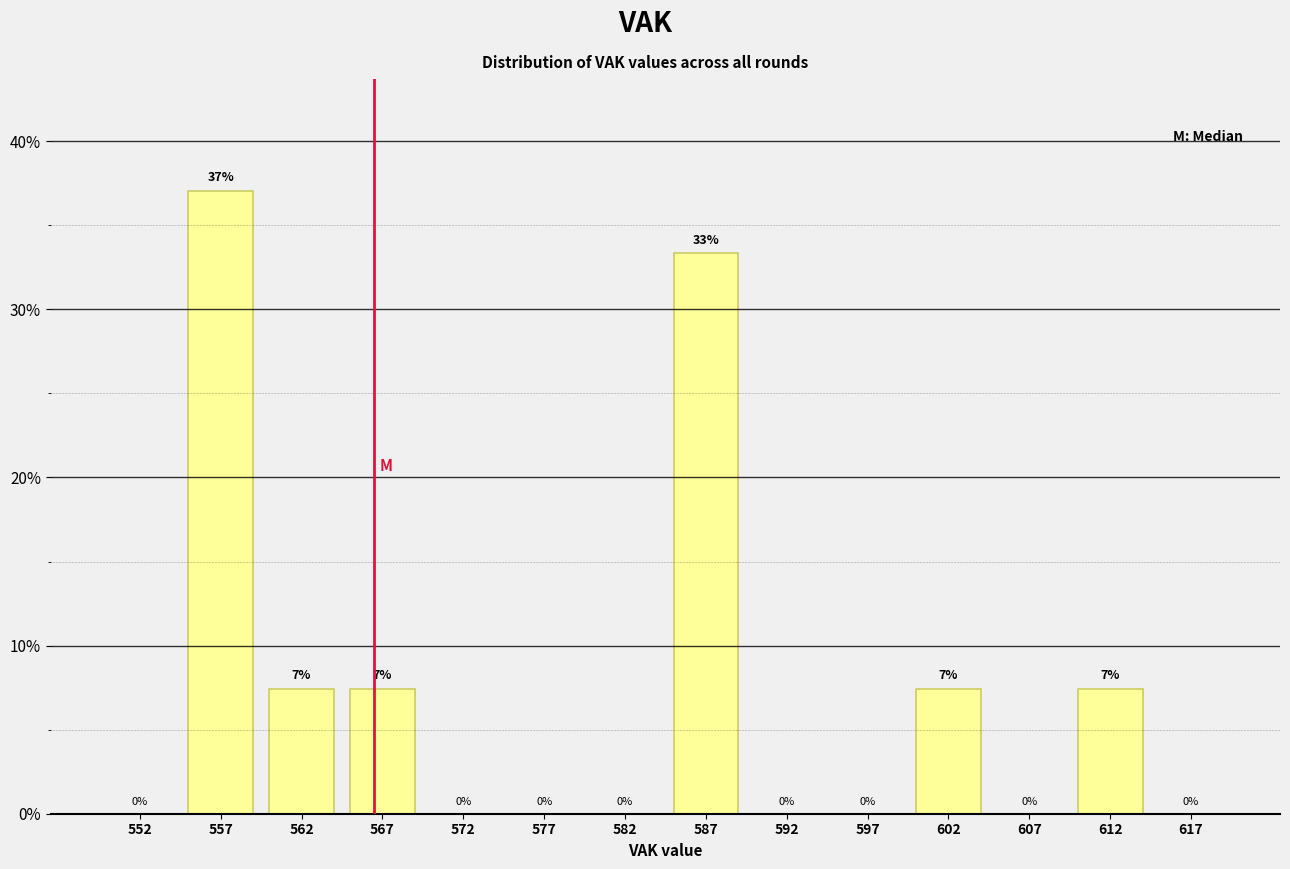

Over which range of the x-axis is the bar tallest?

555 to 560